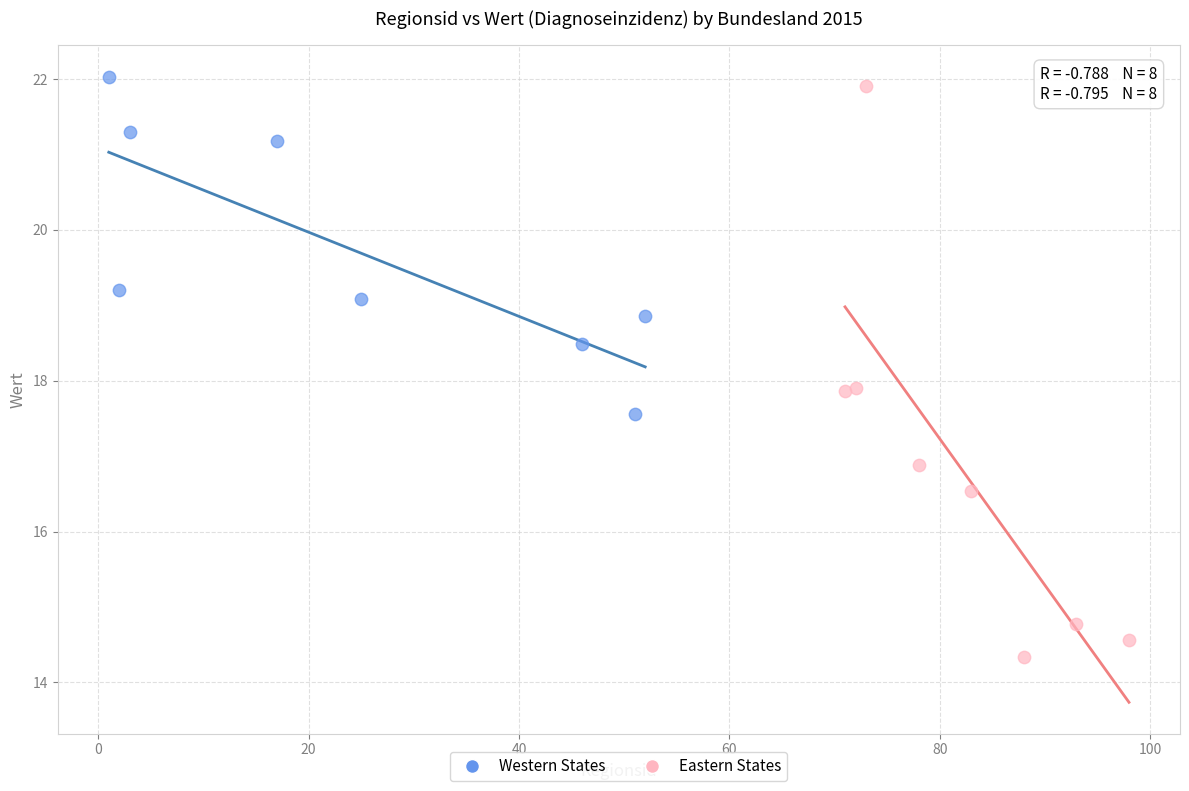

Which series has the widest spread of Y values?

Eastern States